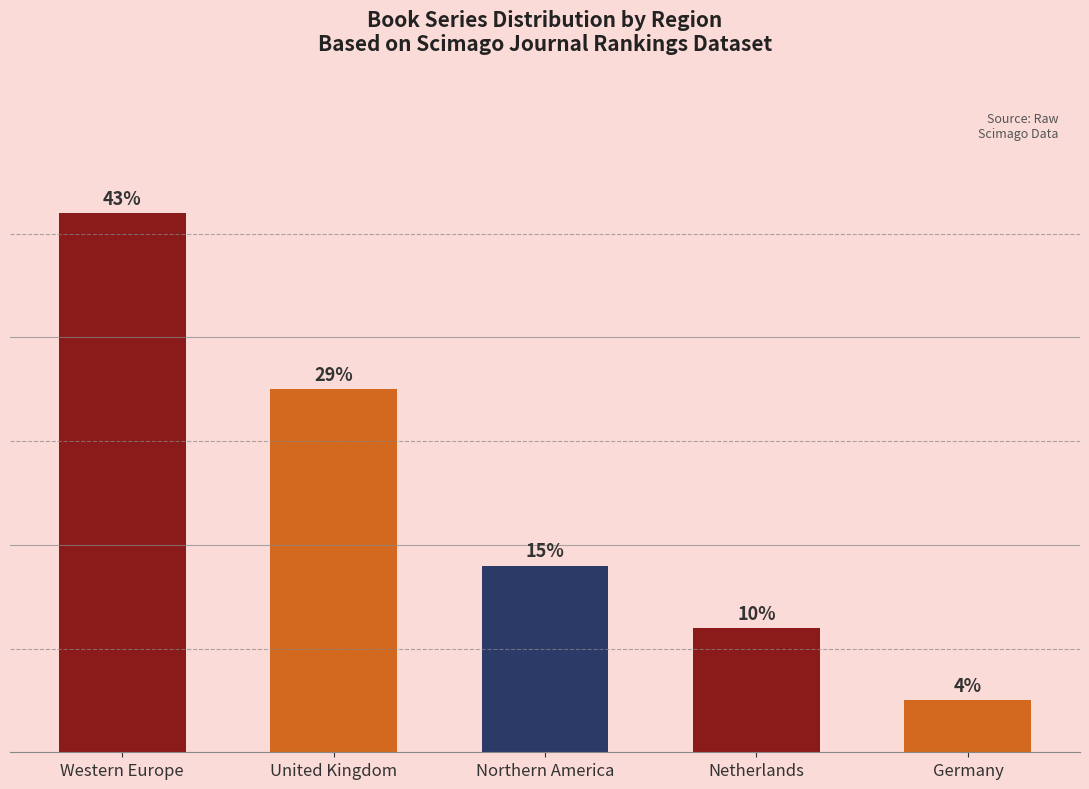

What is the sum of the values at Western Europe and Northern America?

70